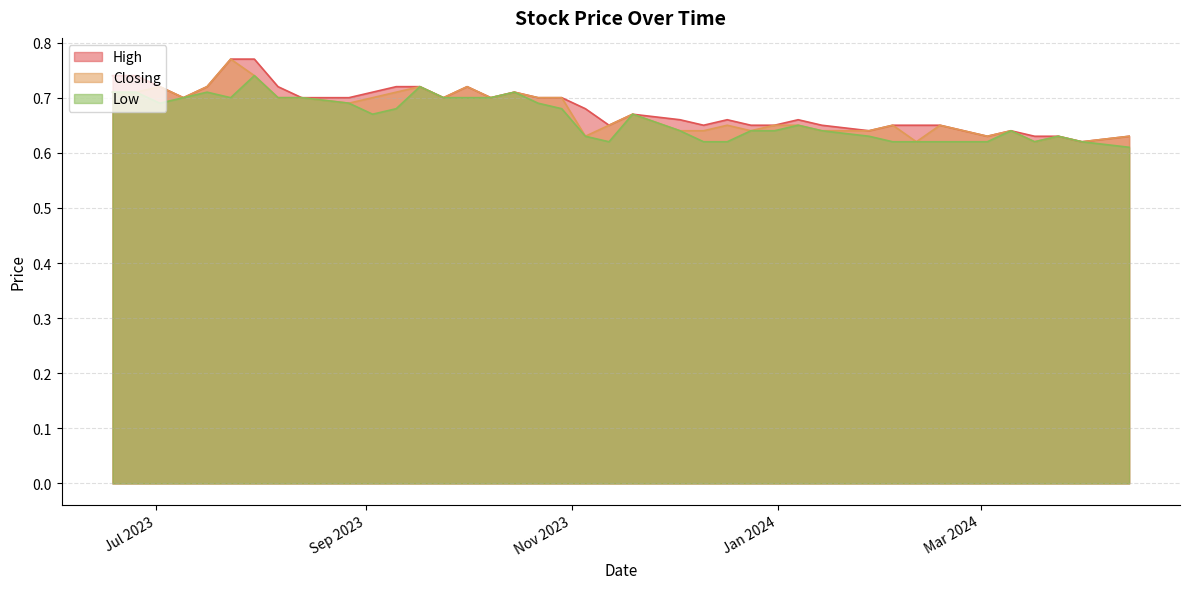

At how many categories does at least one series exceed 0?

40